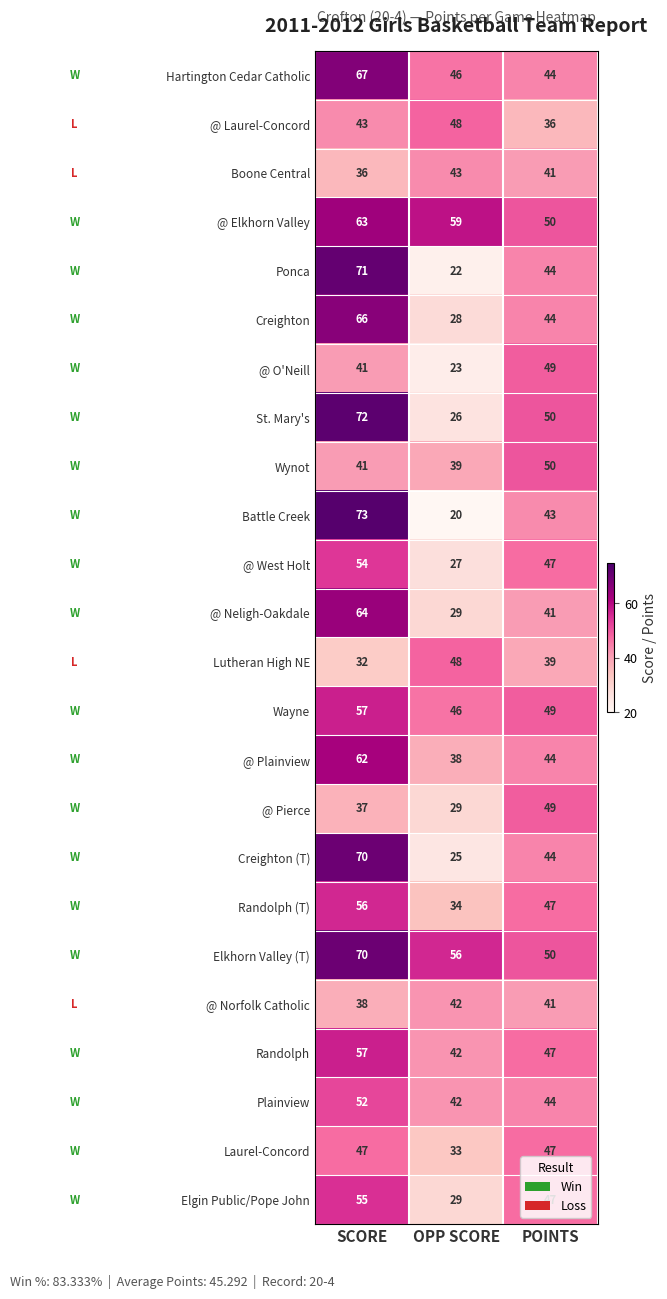

What is the difference between the maximum and second lowest values in the Elkhorn Valley (T) series?

14